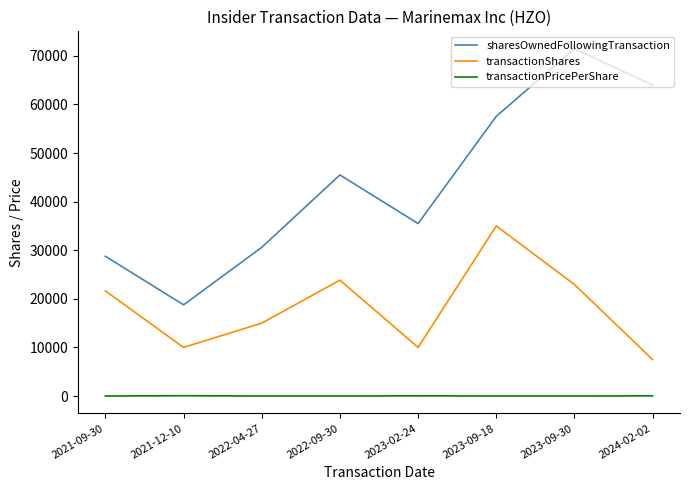

Which series has the largest total across all categories?

sharesOwnedFollowingTransaction